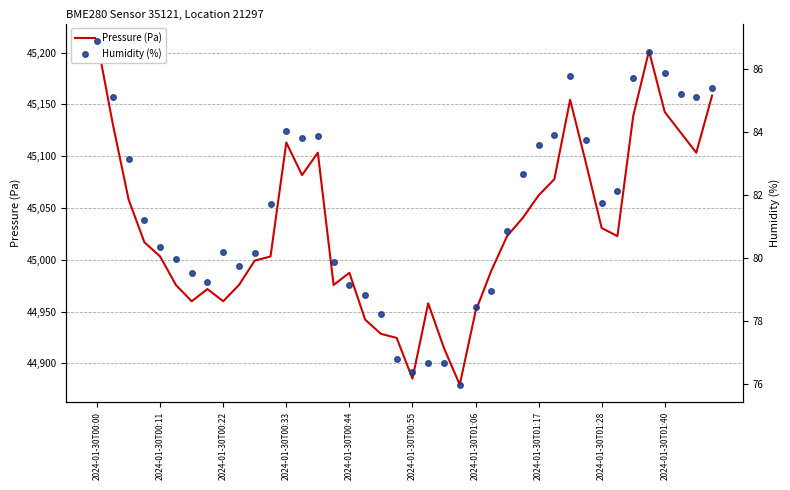

What is the difference between the maximum and minimum values in the Humidity (%) series?

10.9